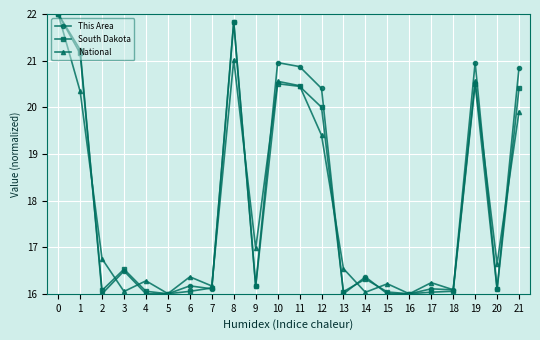

What is the difference between the highest and lowest values at 13?

0.5